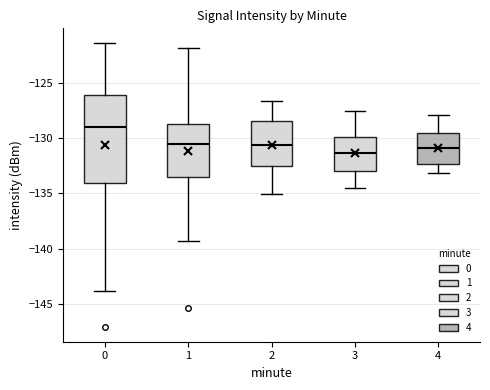

Comparing the boxes themselves (not the whiskers), which one is the tallest?

0